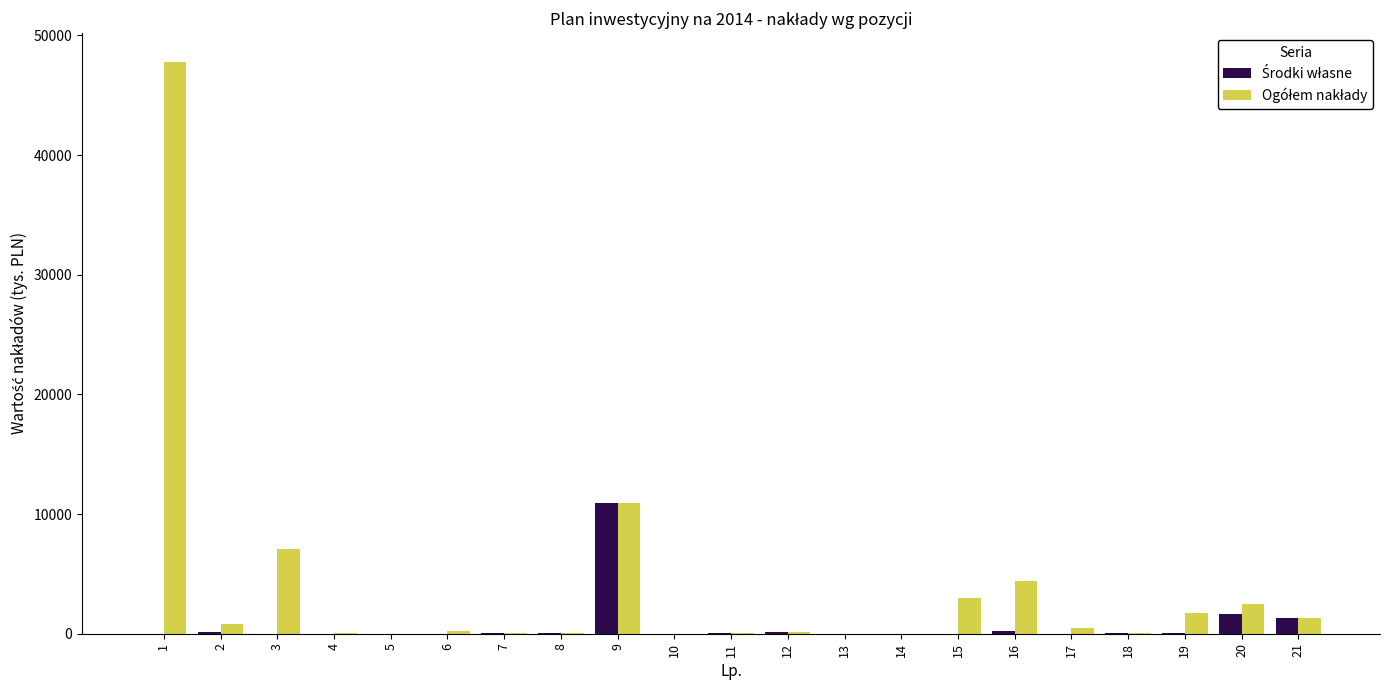

What is the maximum value shown in the chart?

47801.0